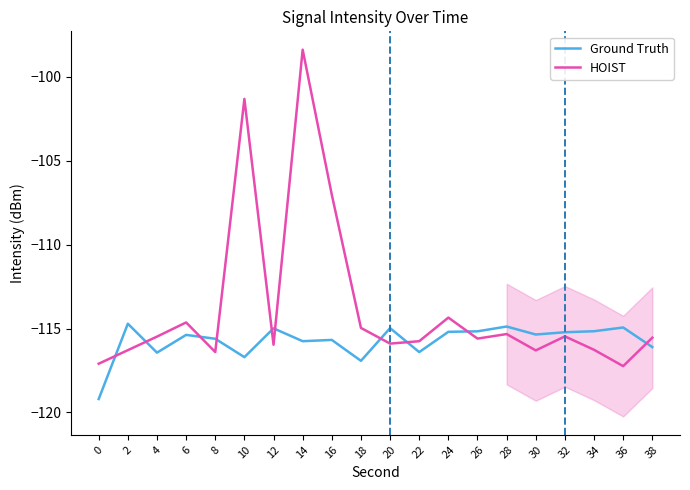

What is the difference between the HOIST values at 28 and 10?

14.0